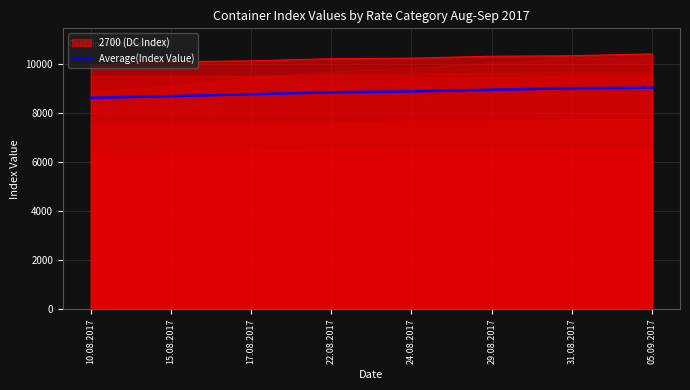

Is it true that the value at 24.08.2017 is 15659.9?

False